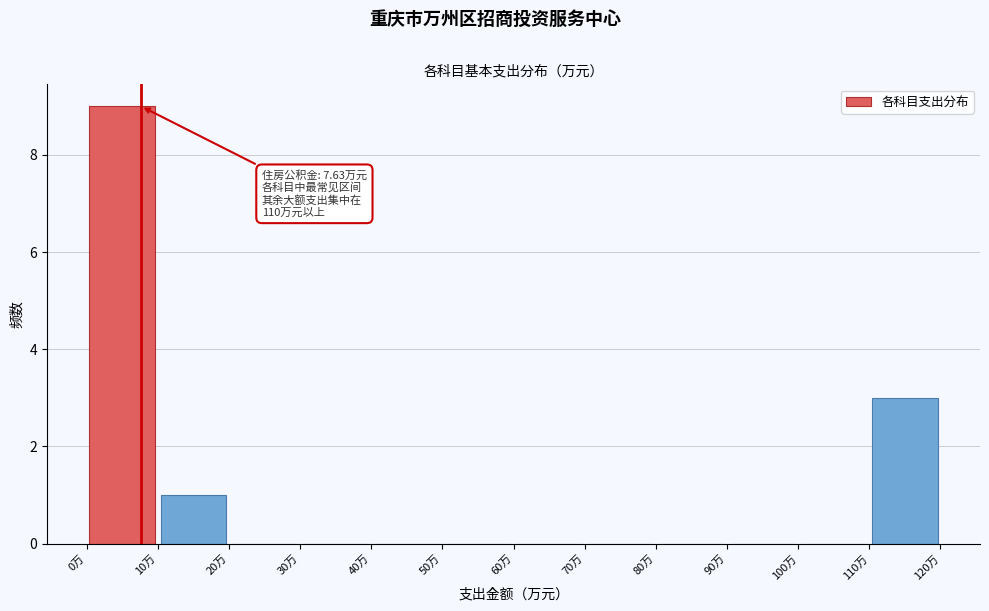

Over which range of the x-axis is the bar tallest?

0 to 10